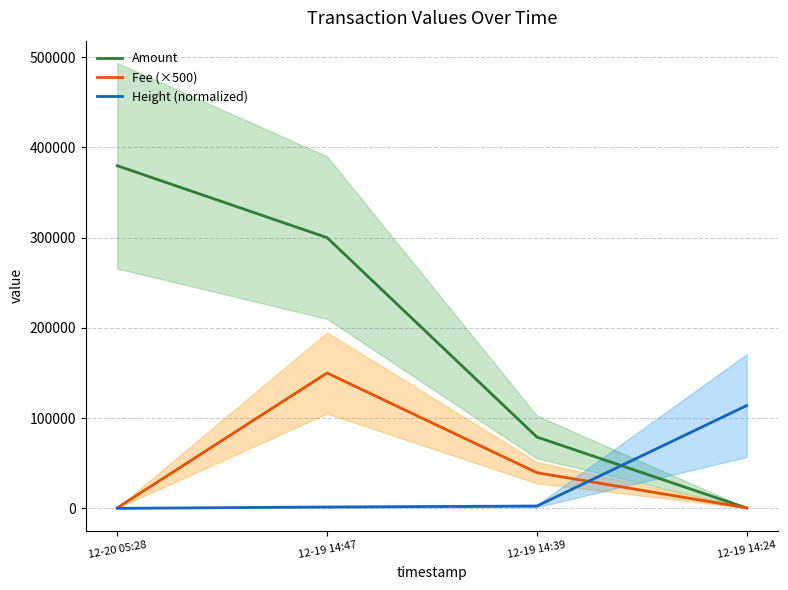

What is the spread (max minus min) of values at 12-19 14:39?

76468.6